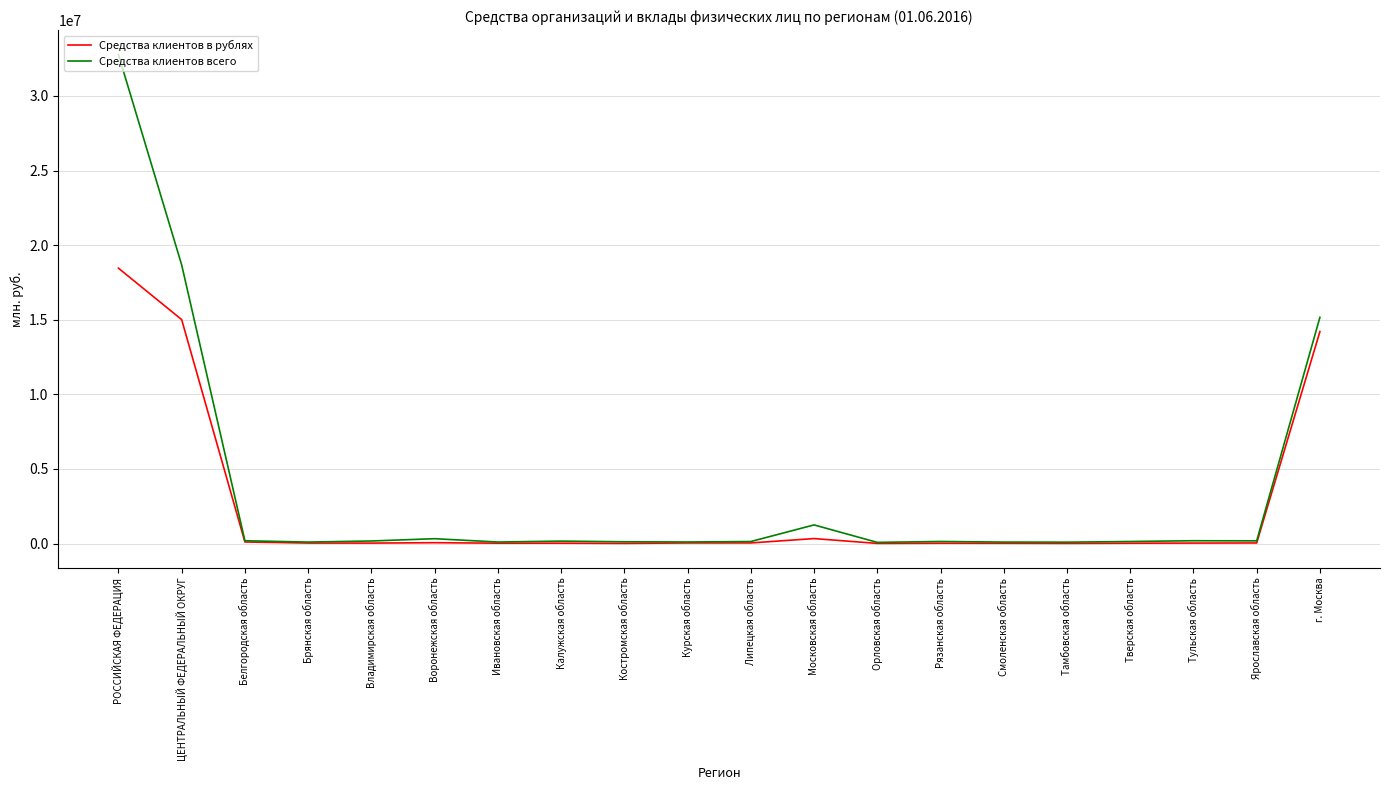

Which series has the largest range (max minus min)?

Средства клиентов всего